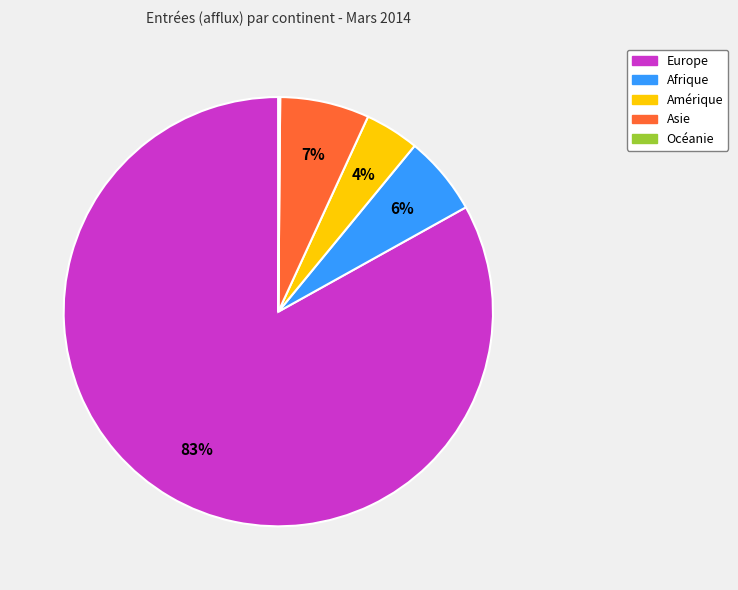

To the nearest percent, what portion does Europe represent?

83%